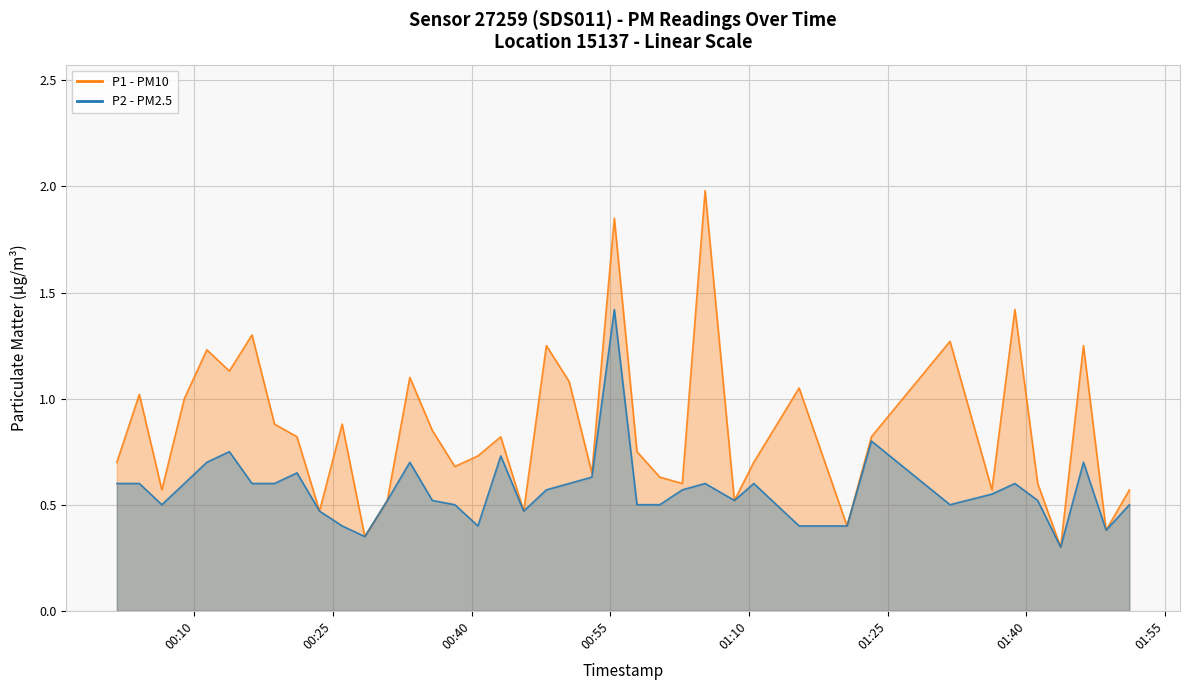

Between 2023-04-01T00:01:38 and 2023-04-01T00:28:27, which is larger?

2023-04-01T00:01:38